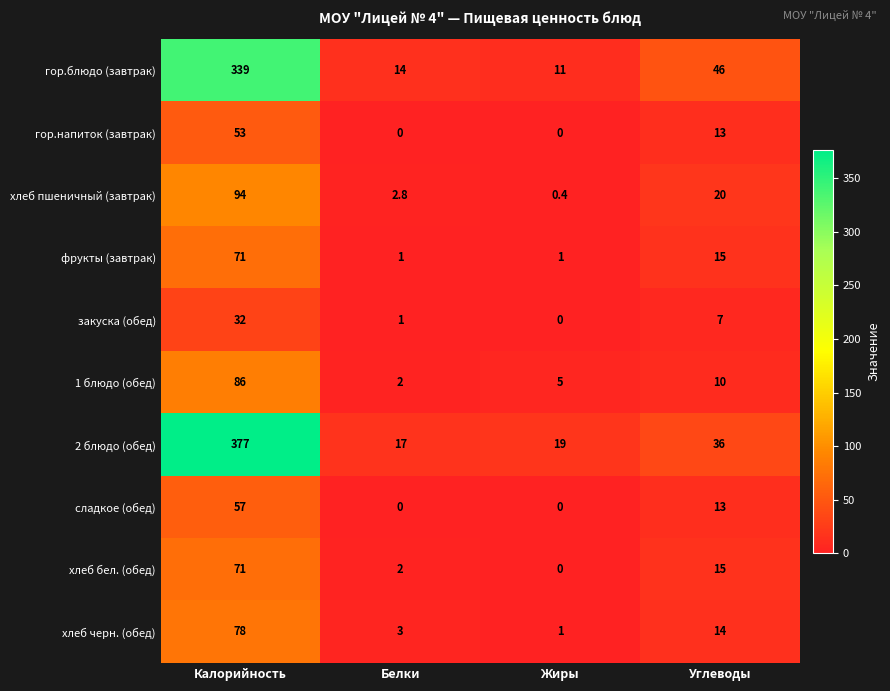

List the labels in order of гор.блюдо (завтрак) value, largest first.

Калорийность, Углеводы, Белки, Жиры